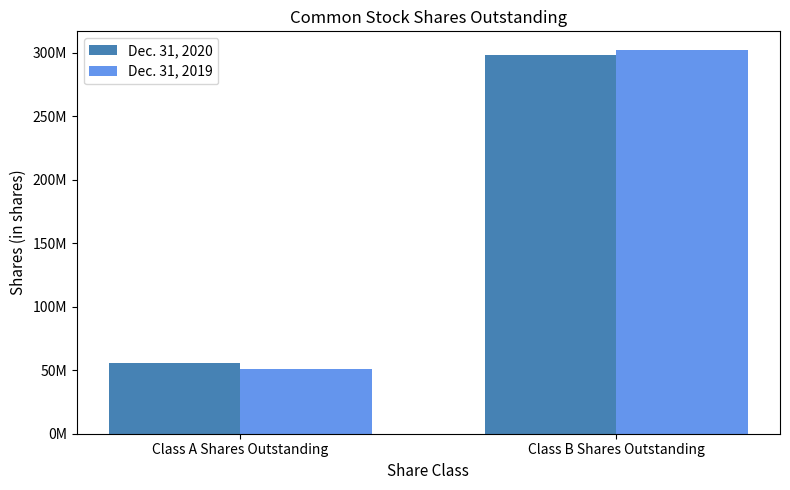

Which series changed the most between Class A Shares Outstanding and Class B Shares Outstanding?

Dec. 31, 2019